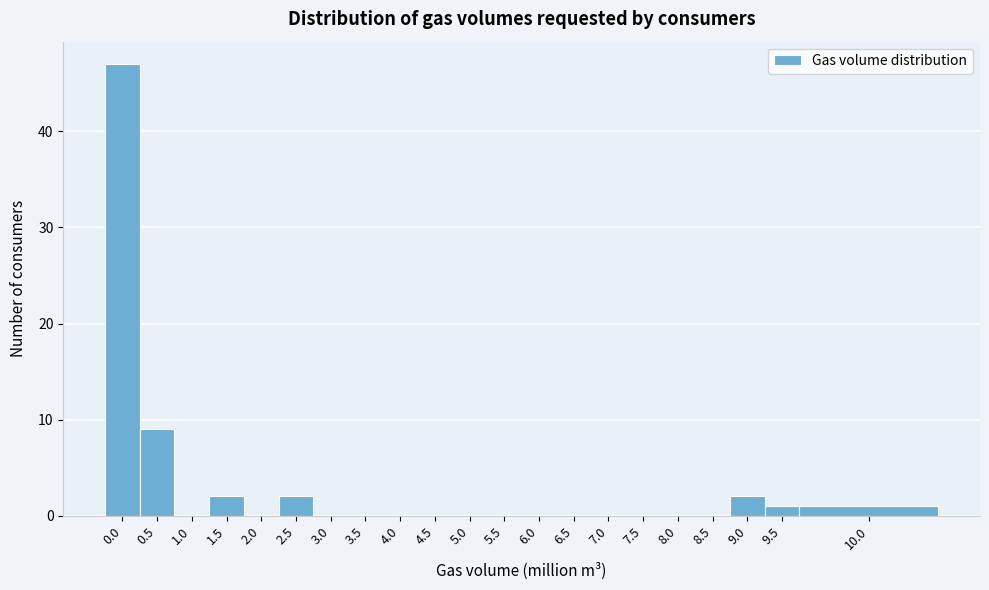

Reading right to left, transcribe all the data shown in this chart.

10.0=1	9.5=1	9.0=2	8.5=0	8.0=0	7.5=0	7.0=0	6.5=0	6.0=0	5.5=0	5.0=0	4.5=0	4.0=0	3.5=0	3.0=0	2.5=2	2.0=0	1.5=2	1.0=0	0.5=9	0.0=47